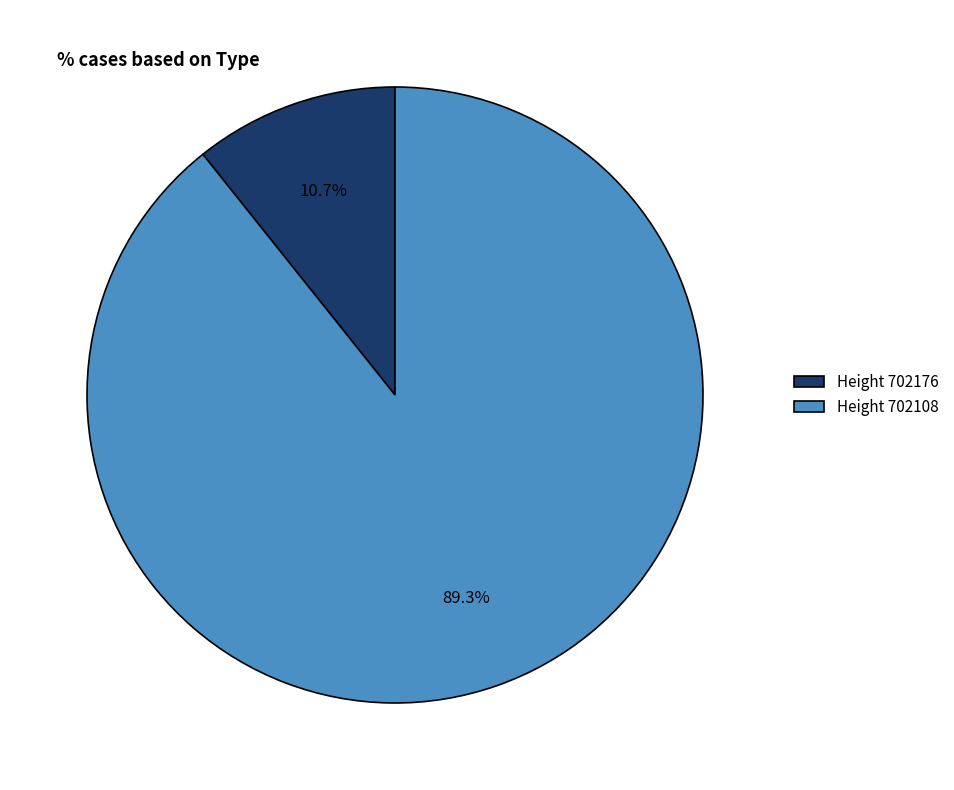

Count the number of slices in the pie.

2